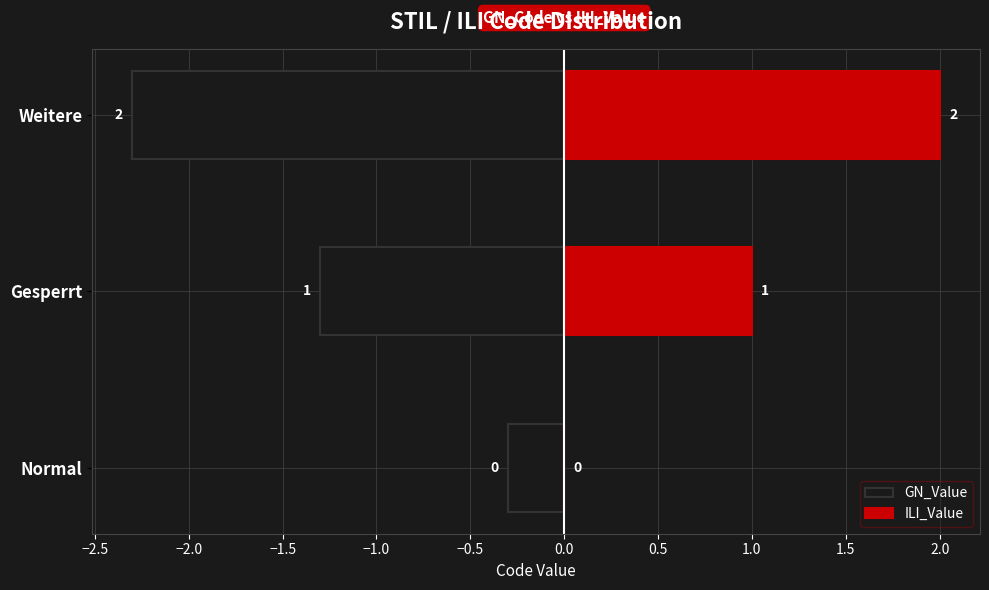

What is the difference between the maximum and minimum values in the GN_Value series?

2.0